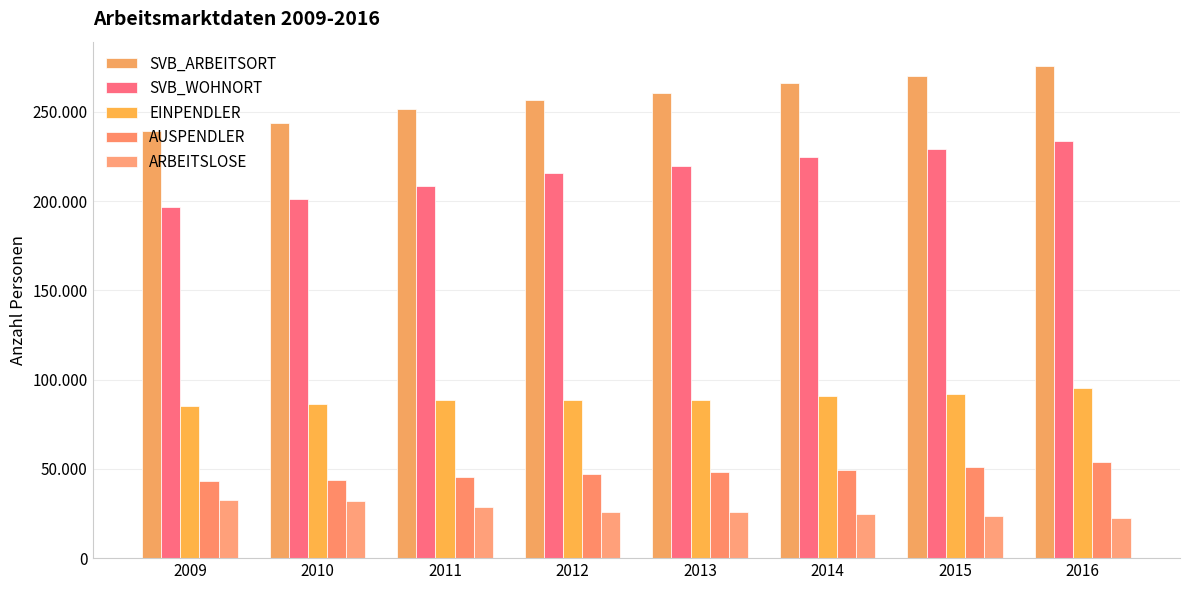

Is it true that AUSPENDLER equals 51266 at 2015?

True